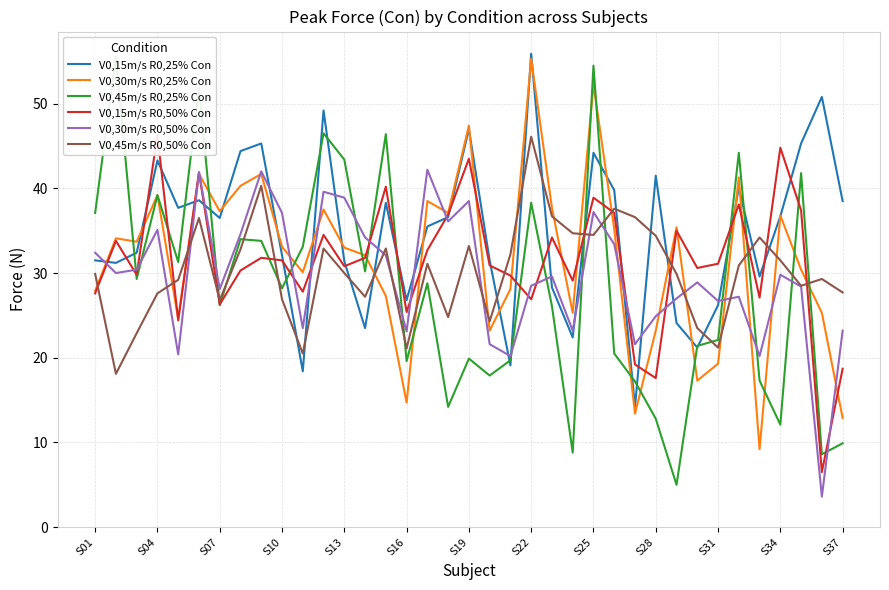

What is the sum of all V0,15m/s R0,25% Con values?

1289.1